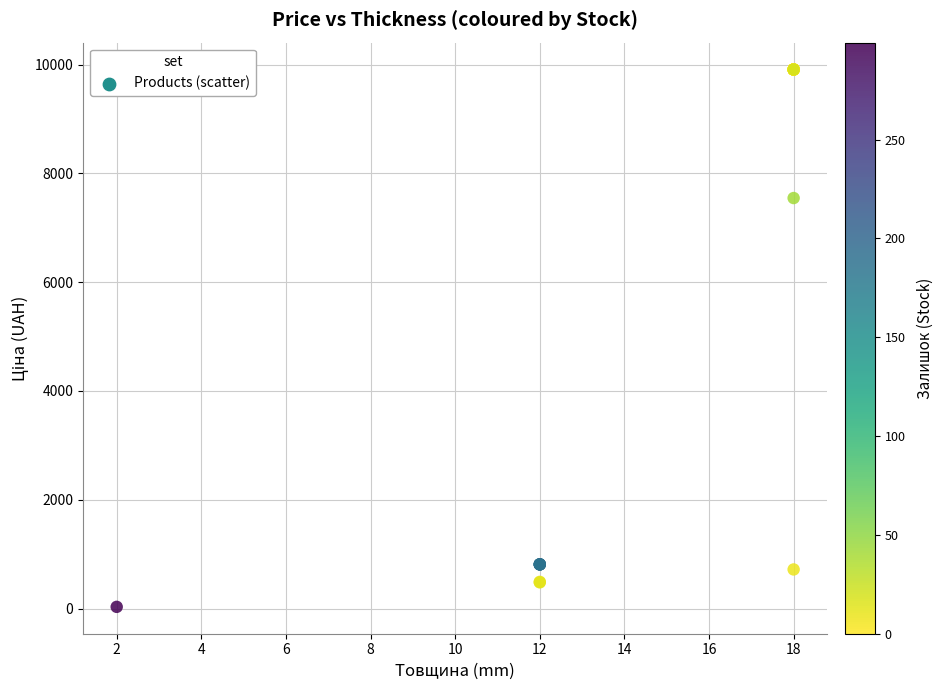

What Y value in the scatter plot is closest to 4970?

7545.9